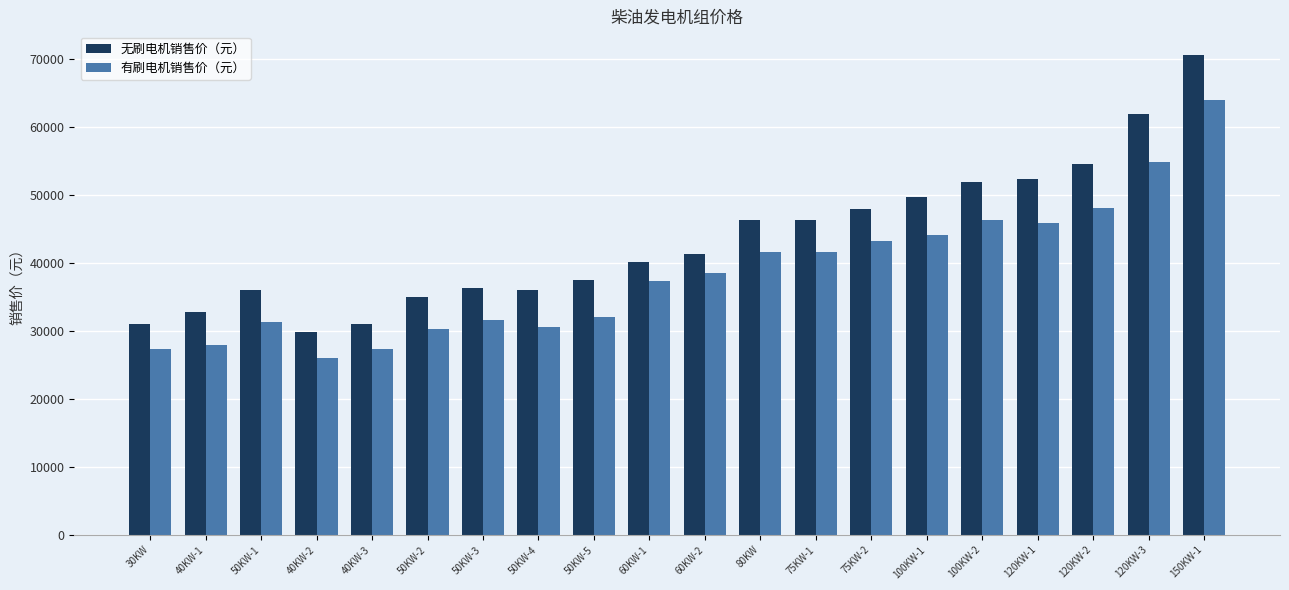

Which series has the widest spread of values?

无刷电机销售价（元）